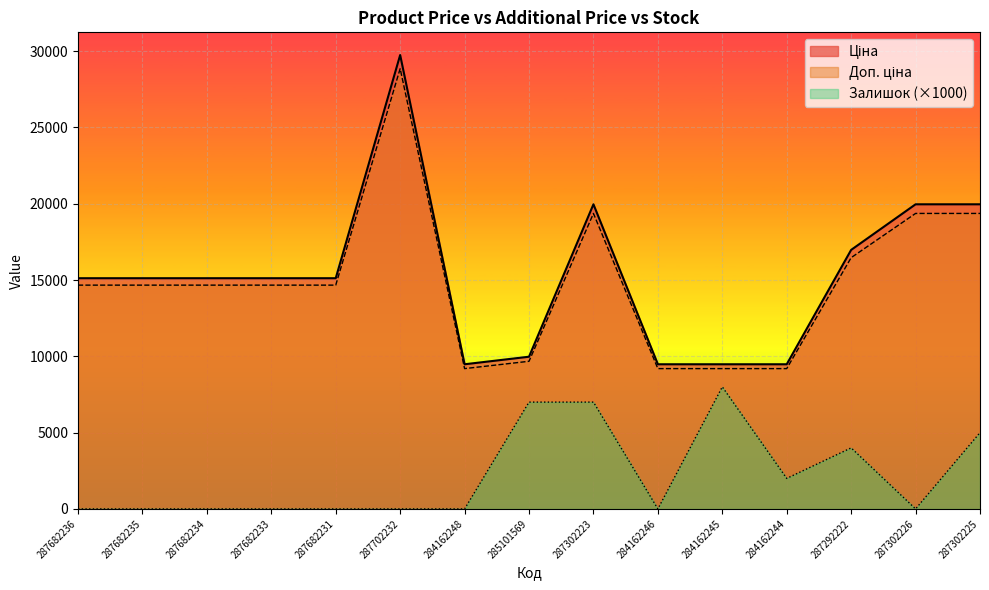

True or false: Ціна and Залишок intersect in this chart.

False